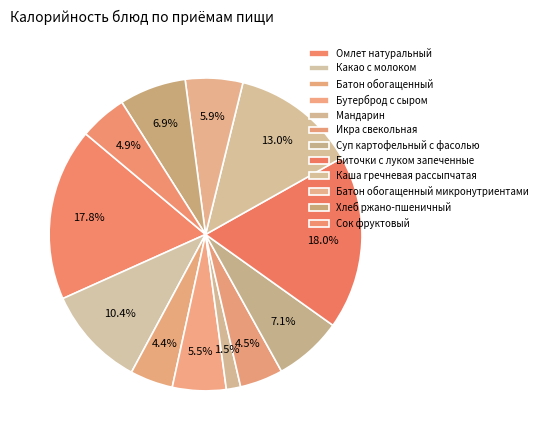

Which category has the smallest portion of the pie?

Мандарин